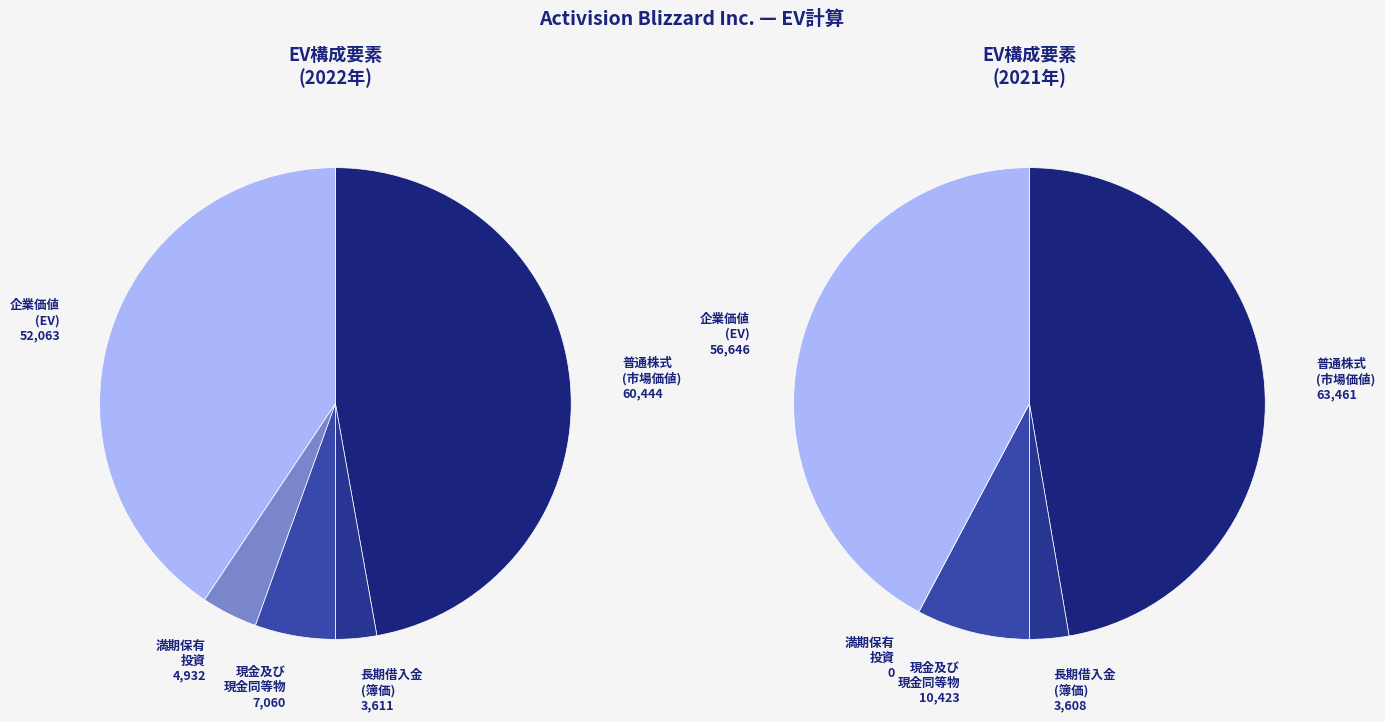

To the nearest percent, what is the difference between the 2022-12-31 and 2021-12-31 slice percentages?

9%